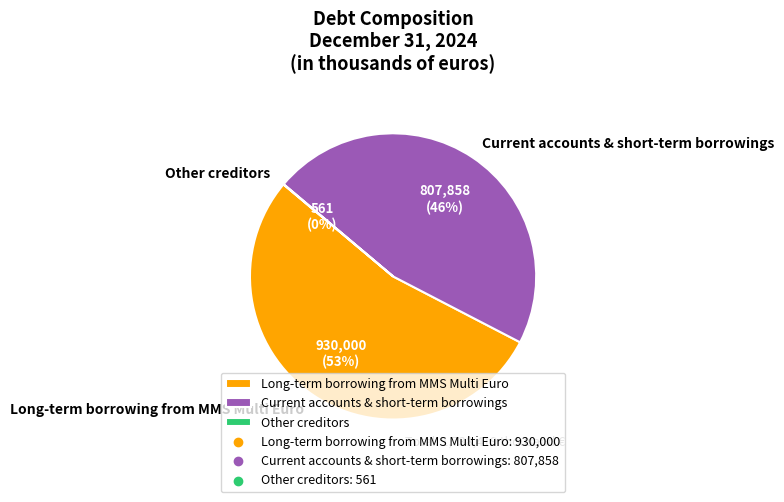

Does any single category account for the majority?

Yes